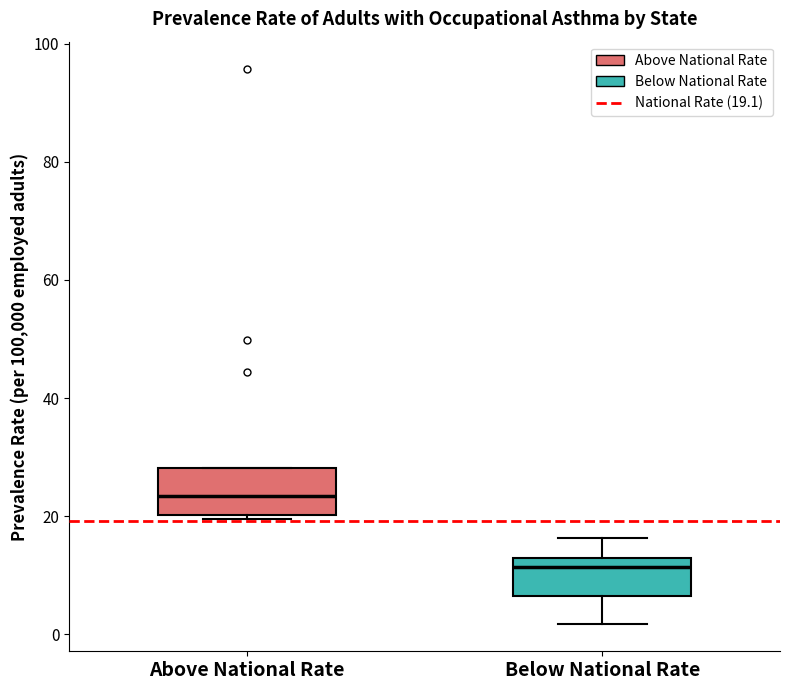

Which box has the highest median line?

Above National Rate